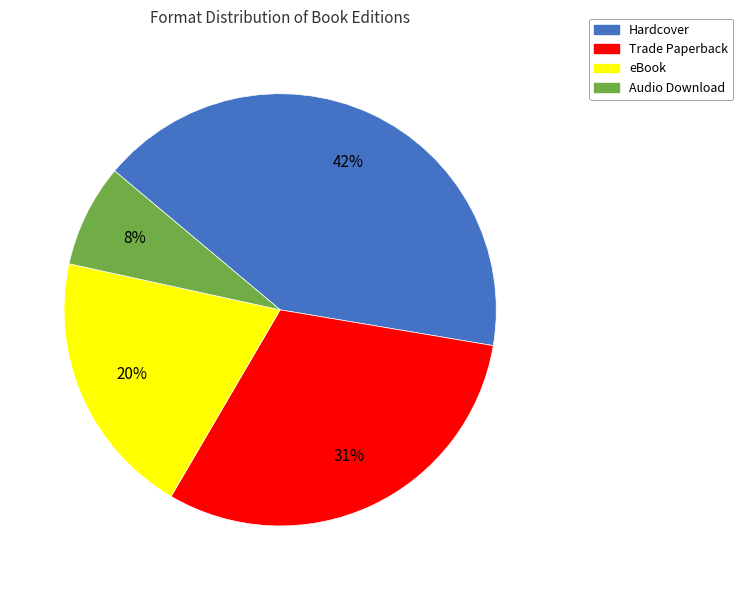

Is it true that Trade Paperback is 37% of the pie?

False